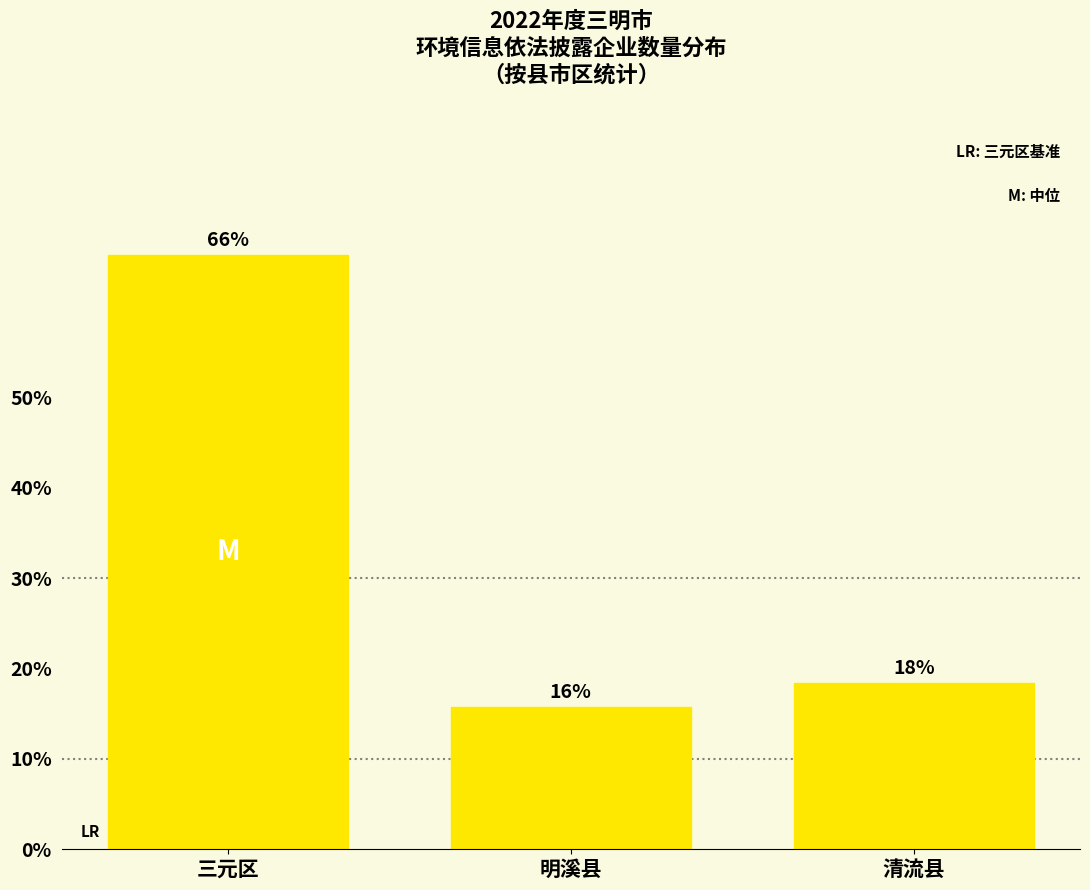

Does the chart contain any negative values?

No